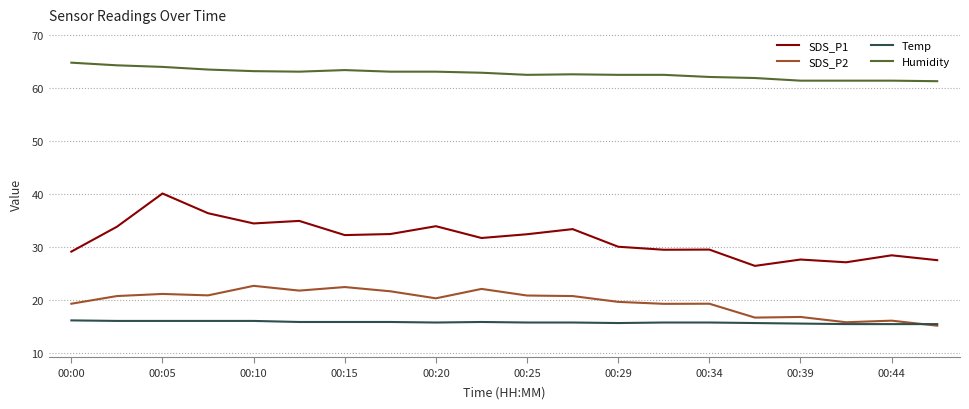

Is this an area chart (filled region under the line)?

No